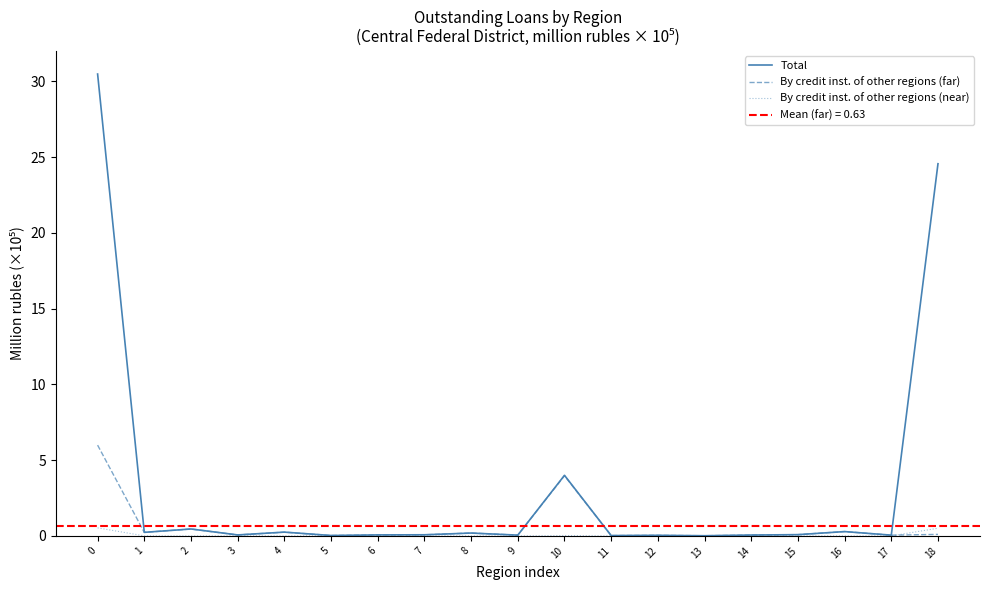

At which label does By credit inst. of other regions (near) reach its minimum?

1